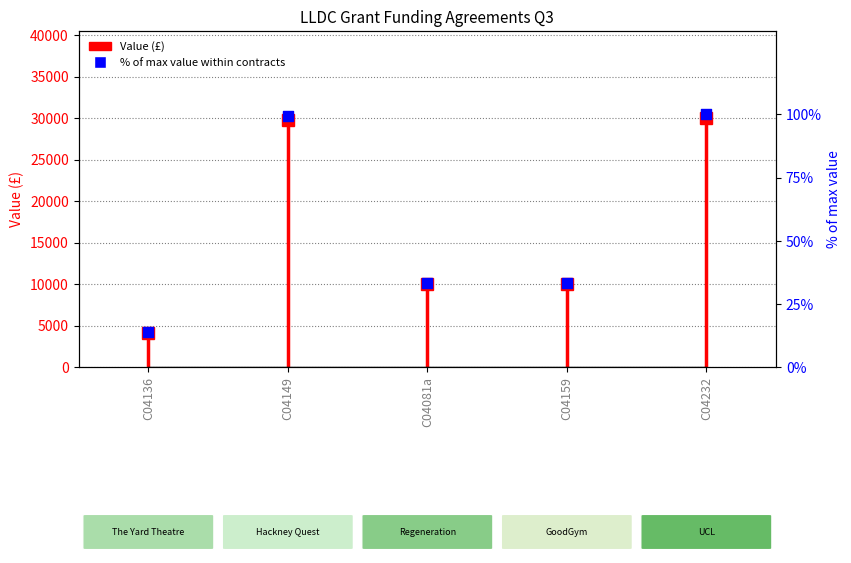

What is the change in value from C04149 to C04232?

+0.6